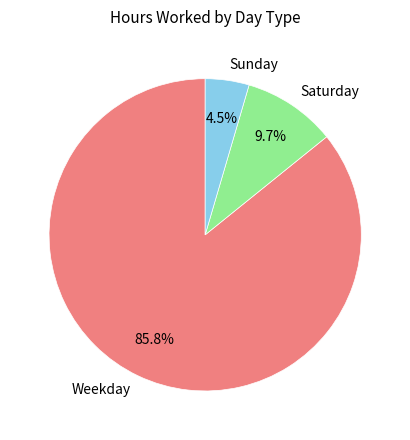

Count the number of slices in the pie.

3